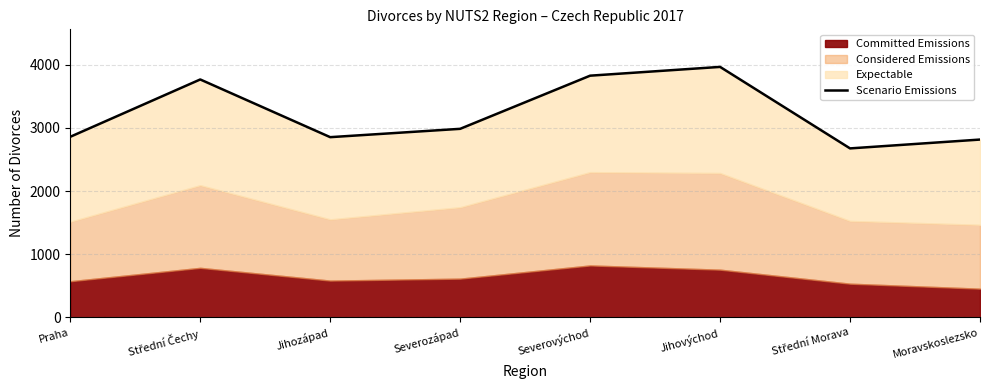

List the labels in order of value, largest first.

Jihovýchod, Severovýchod, Střední Čechy, Severozápad, Praha, Jihozápad, Moravskoslezsko, Střední Morava